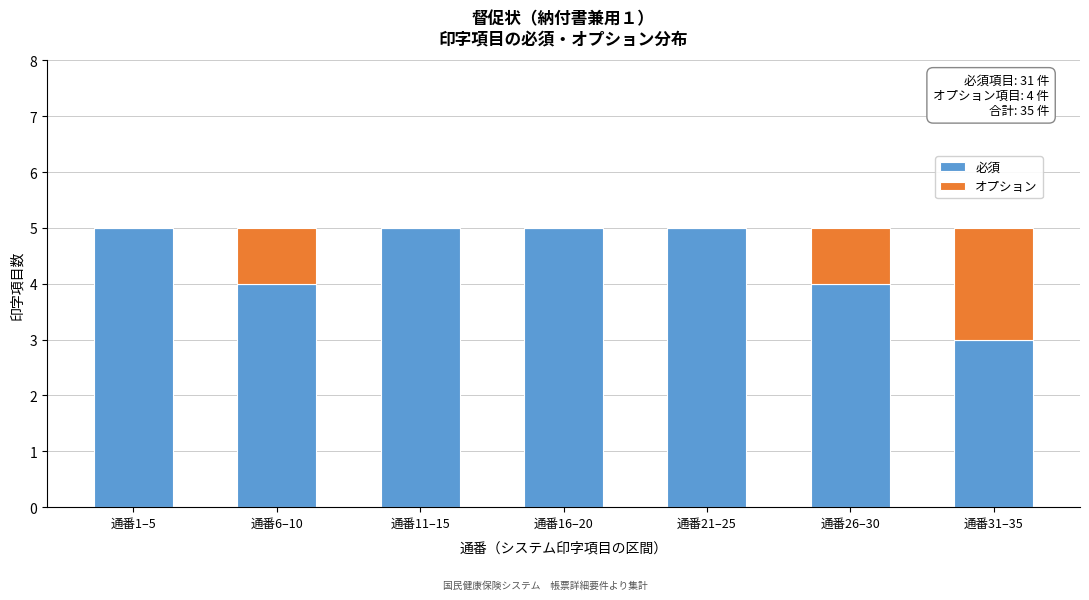

Reading left to right, what are the values for 必須?

通番1–5=5	通番6–10=4	通番11–15=5	通番16–20=5	通番21–25=5	通番26–30=4	通番31–35=3